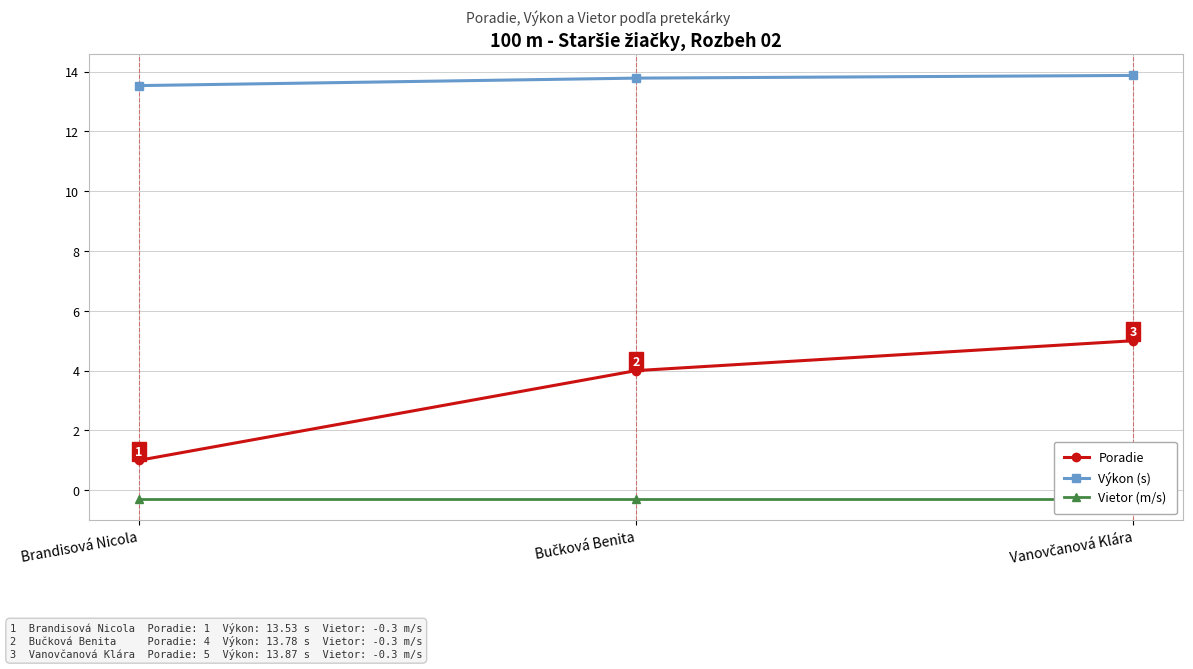

Reading right to left, what are all the values shown in this chart?

Poradie: 5.0	4.0	1.0
Výkon (s): 13.9	13.8	13.5
Vietor (m/s): -0.3	-0.3	-0.3